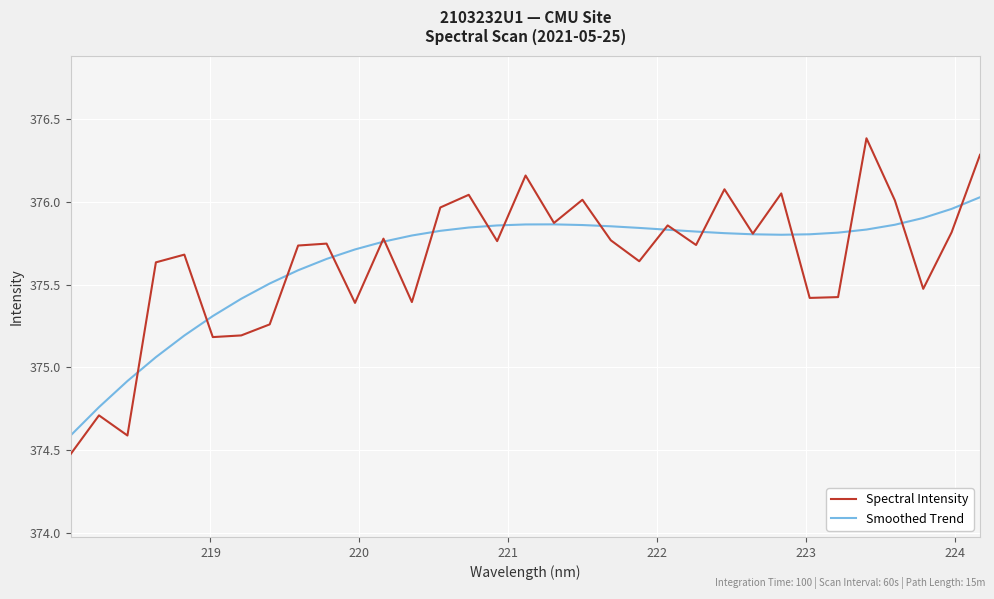

Rank the series by their maximum value, from highest to lowest.

Spectral Intensity, Smoothed Trend